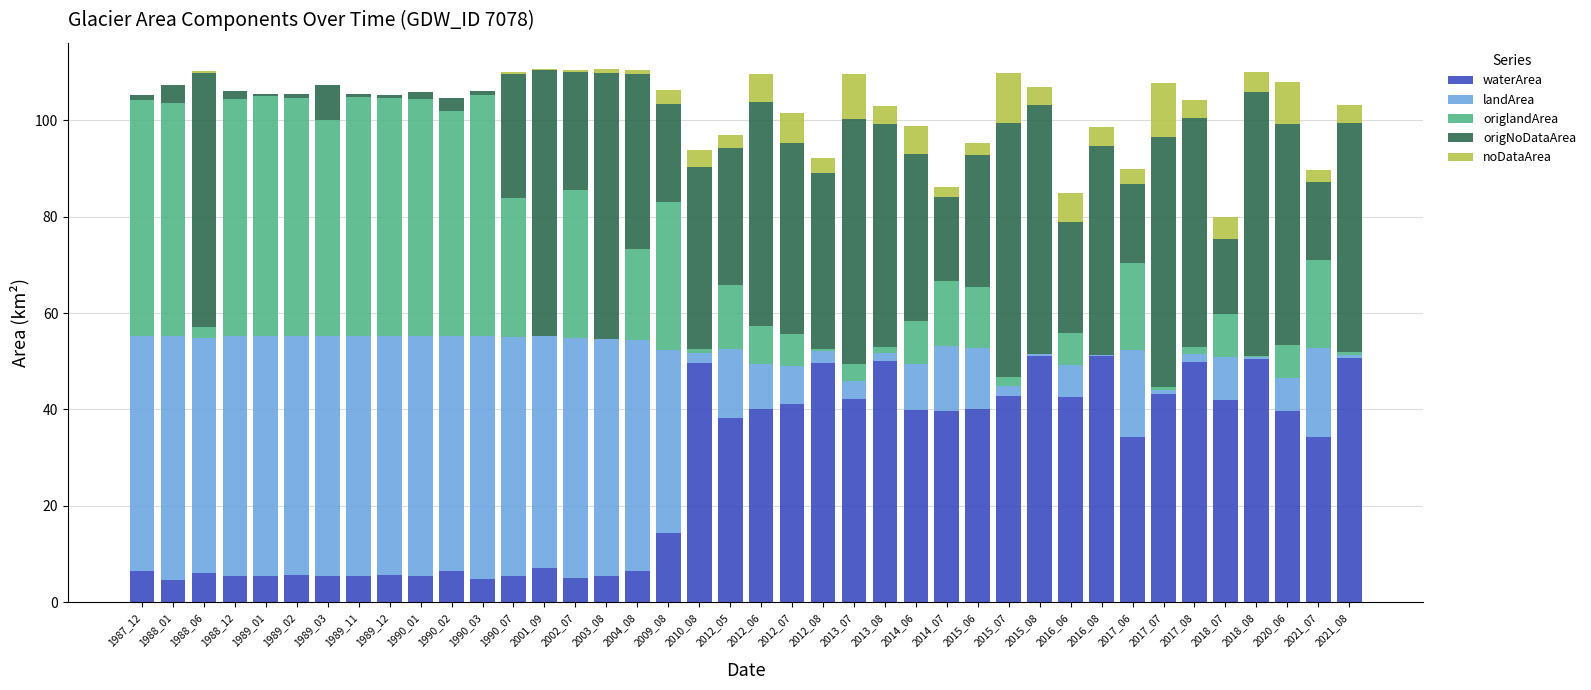

What is the sum of all waterArea values?

1074.2